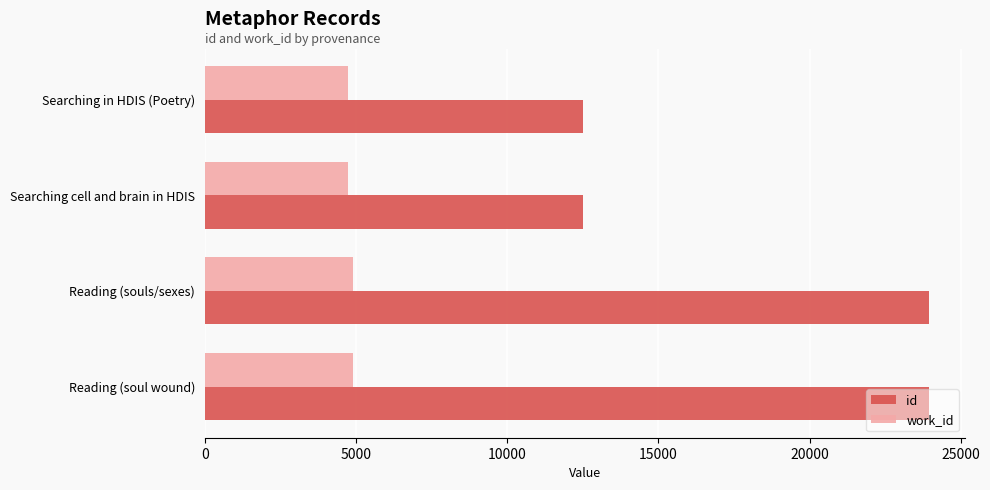

Rank the series by their maximum value, from lowest to highest.

work_id, id